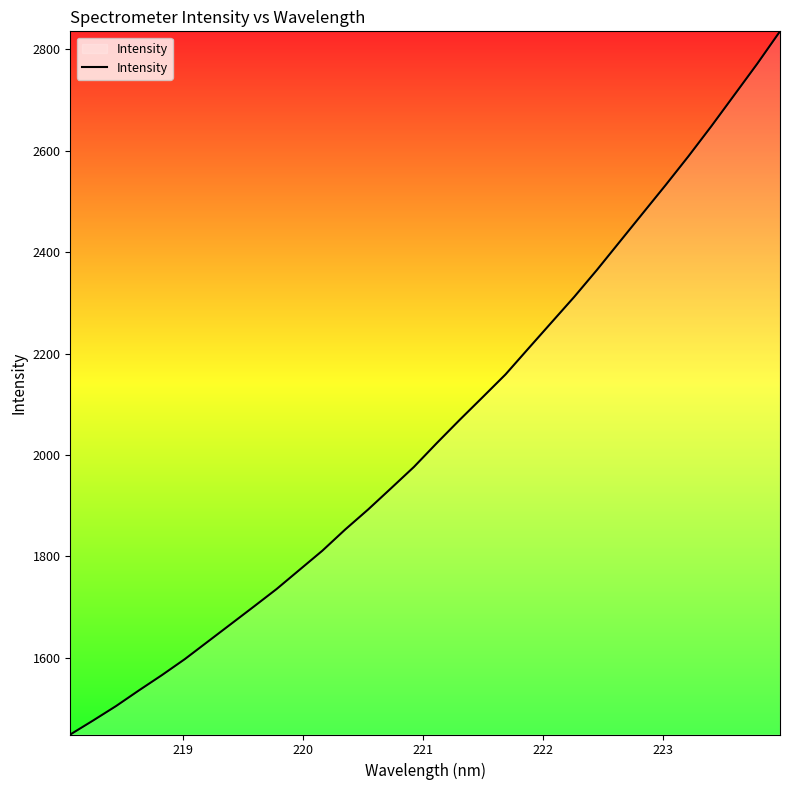

What is the difference between the maximum and minimum values?

1386.9